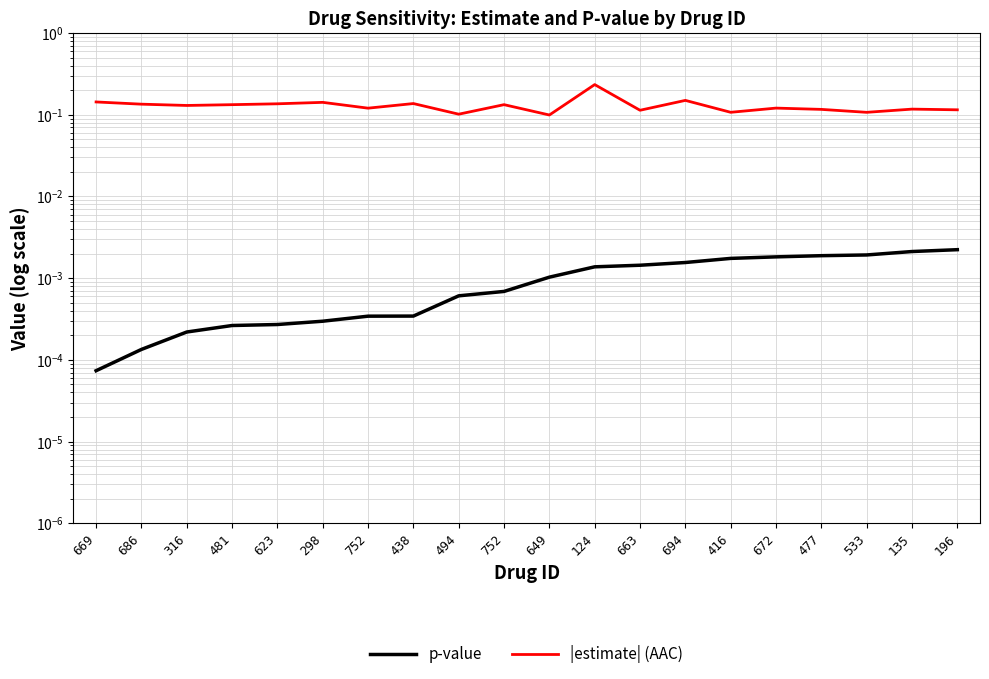

What value does the |estimate| (AAC) series have at 438?

0.1